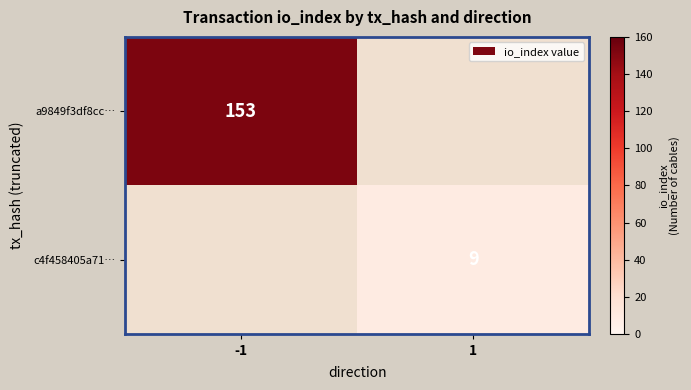

True or false: a9849f3df8cc… has a value of 153 at -1.

True